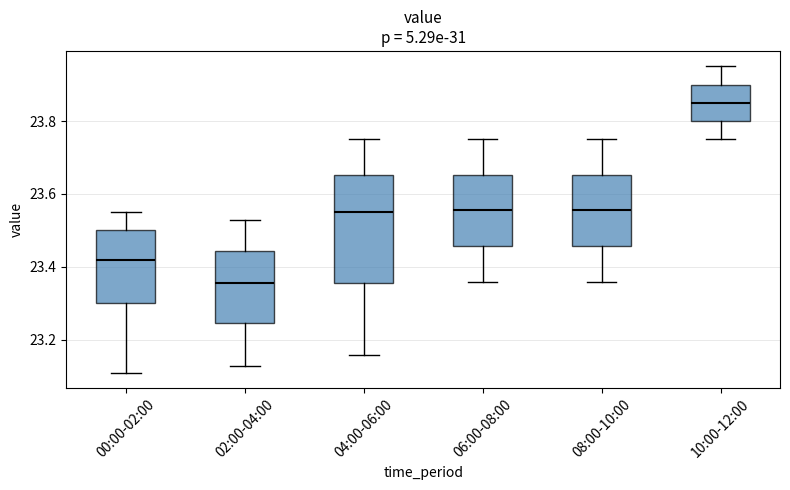

Reading left to right, transcribe this box plot: for each box, give where its median line is, the range the box spans, and where its two whiskers end, as read against the y-axis. The values are not printed on the chart, so give them approximately, as read against the axis.

00:00-02:00: median 23.42, box 23.30 to 23.50, whiskers 23.12 to 23.56
02:00-04:00: median 23.36, box 23.24 to 23.44, whiskers 23.14 to 23.54
04:00-06:00: median 23.56, box 23.36 to 23.66, whiskers 23.16 to 23.76
06:00-08:00: median 23.56, box 23.46 to 23.66, whiskers 23.36 to 23.76
08:00-10:00: median 23.56, box 23.46 to 23.66, whiskers 23.36 to 23.76
10:00-12:00: median 23.86, box 23.80 to 23.90, whiskers 23.76 to 23.96